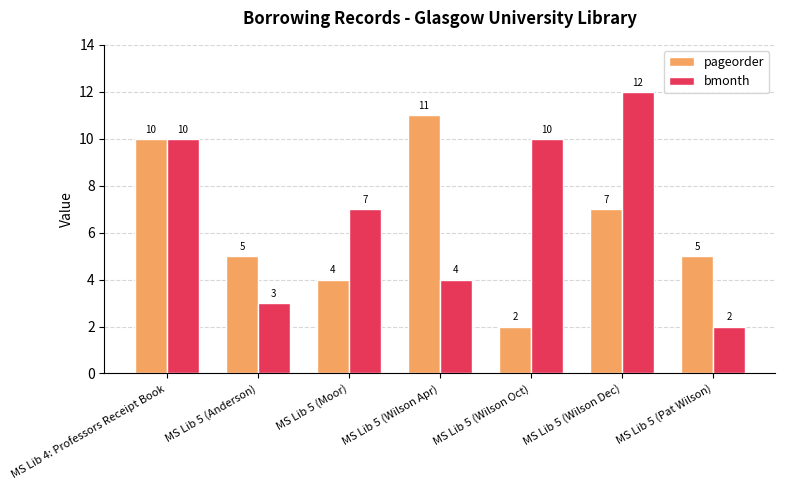

How many series are shown in this chart?

2